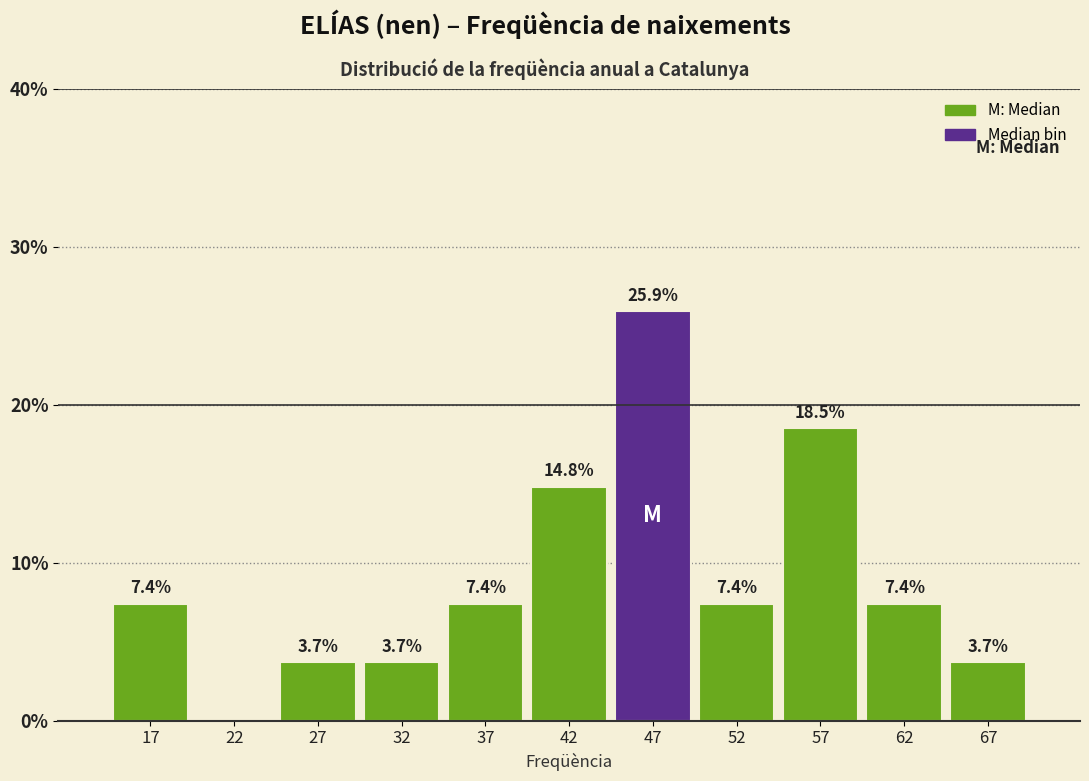

Over which range of the x-axis is the bar tallest?

45 to 50